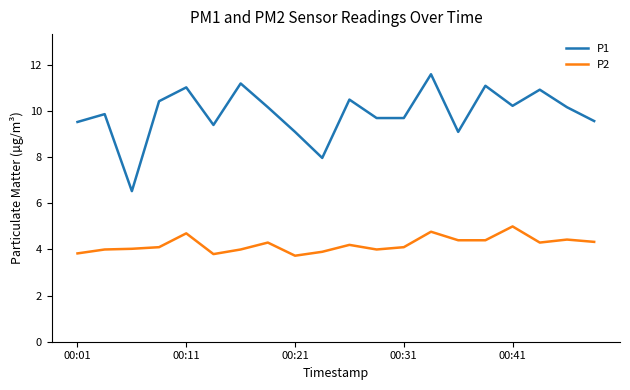

Rank the series by their average value, from lowest to highest.

P2, P1